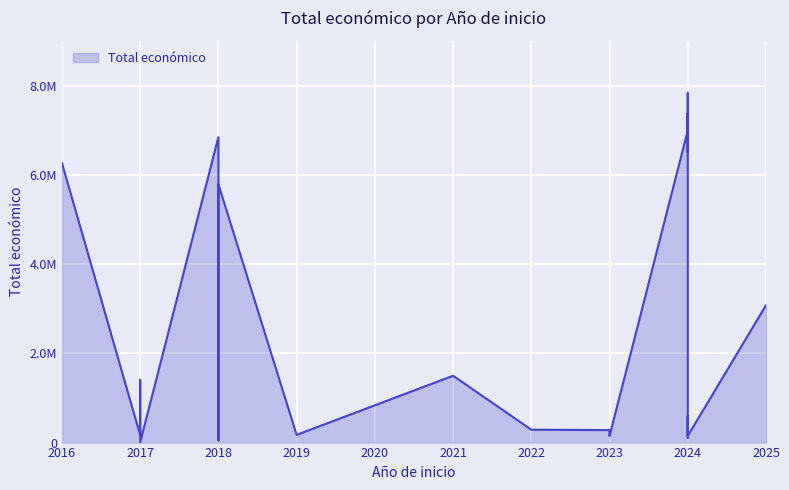

Rank the categories by value from highest to lowest.

2024, 2024, 2024, 2018, 2024, 2024, 2016, 2018, 2025, 2018, 2021, 2017, 2024, 2022, 2023, 2019, 2017, 2023, 2024, 2024, 2018, 2017